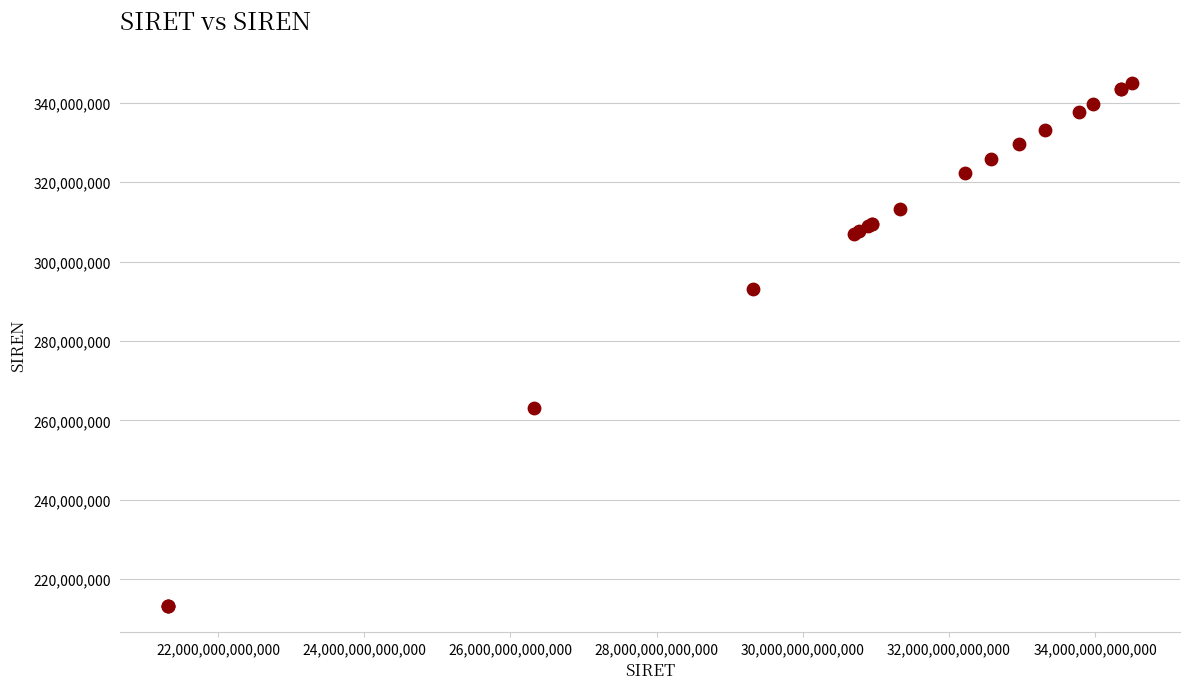

What Y value in the scatter plot is closest to 279114457?

293201430